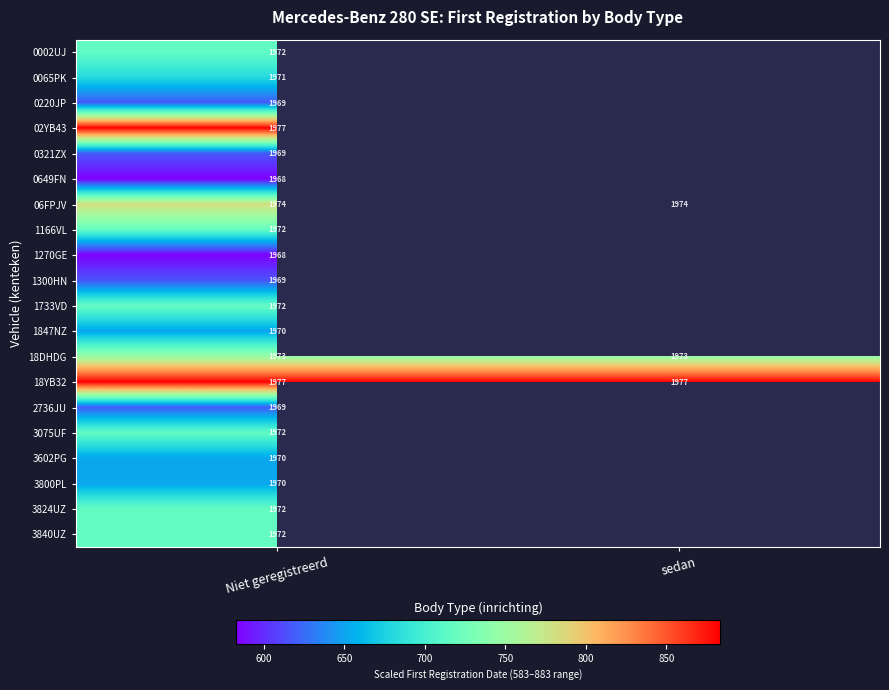

At which category is the sum across all series the highest?

Niet geregistreerd